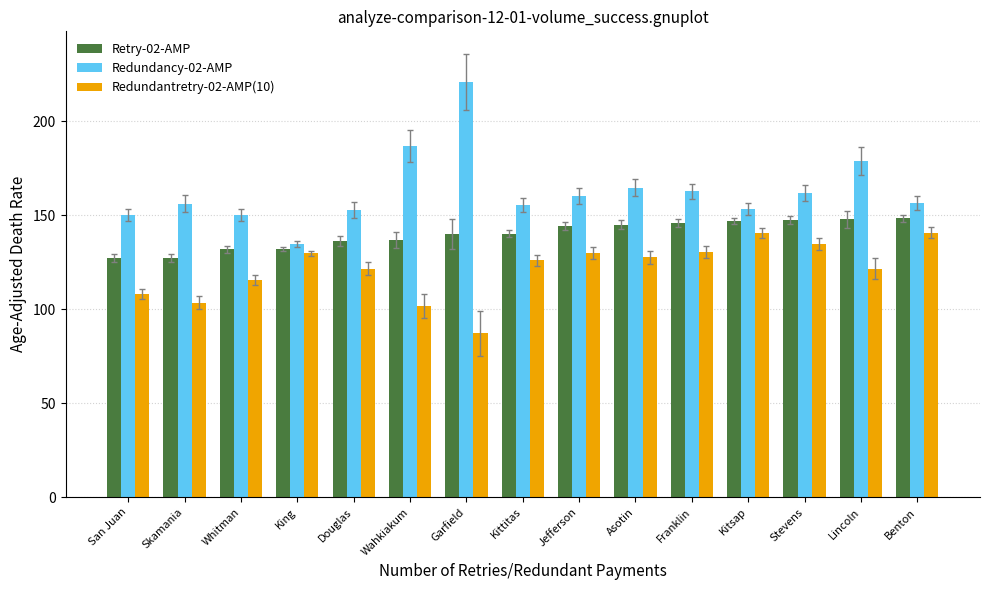

What is the label of the 9th bar from the left?

Jefferson